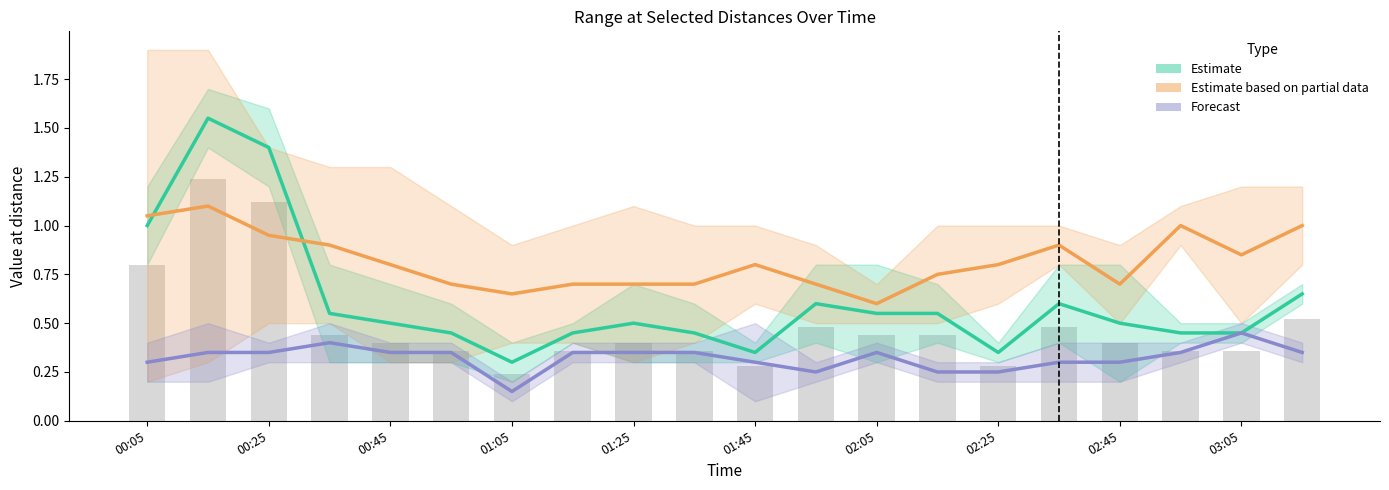

What is the average value of the Estimate series?

0.6